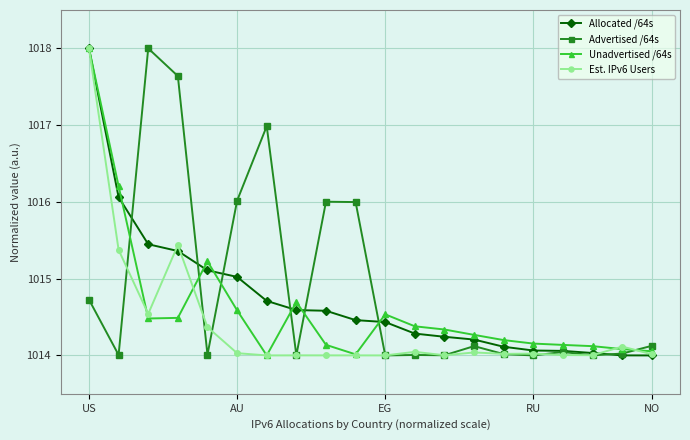

What is the highest value of the Est. IPv6 Users series?

1018.0